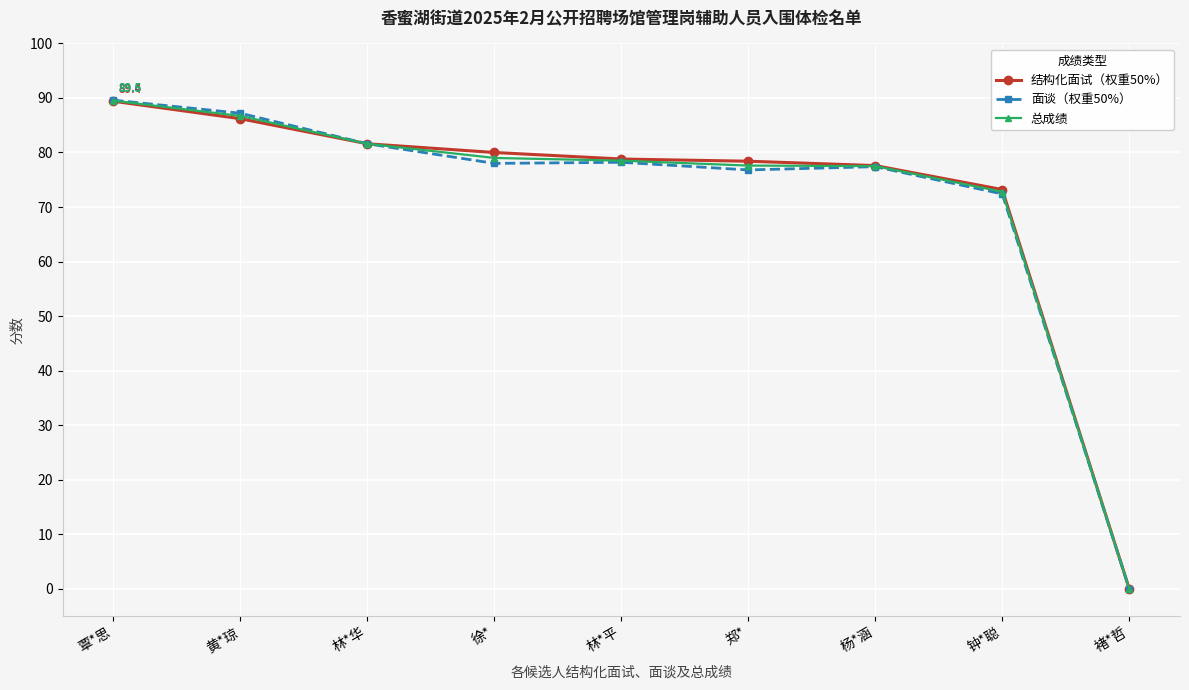

Does the chart have visible grid lines?

Yes